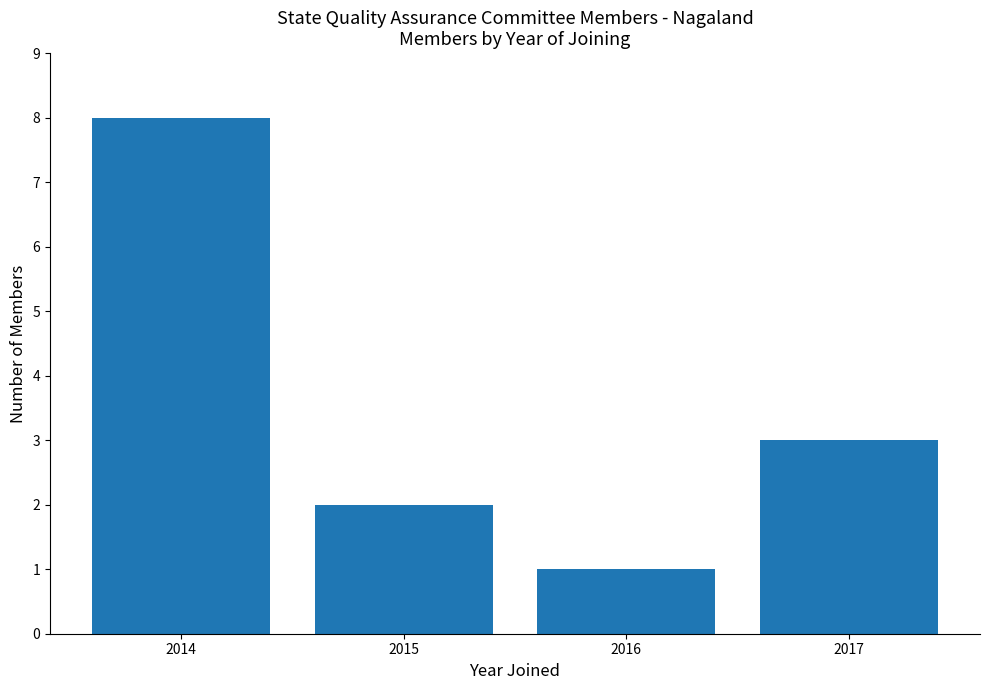

What is the value of the 3rd bar from the left?

1